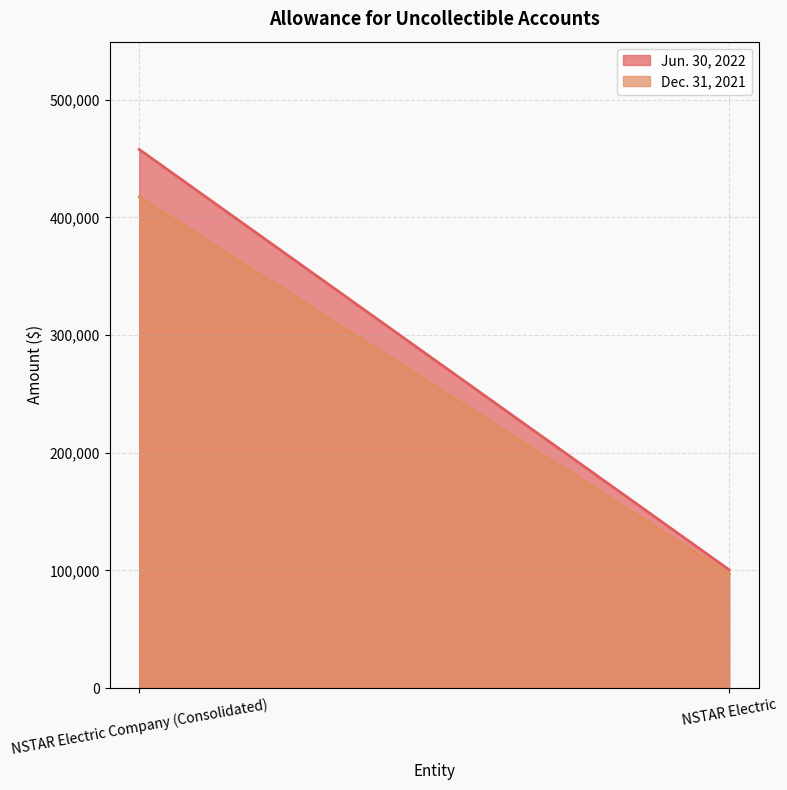

Reading right to left, list all the values displayed in this chart.

Jun. 30, 2022: 100534	457846
Dec. 31, 2021: 97005	417406